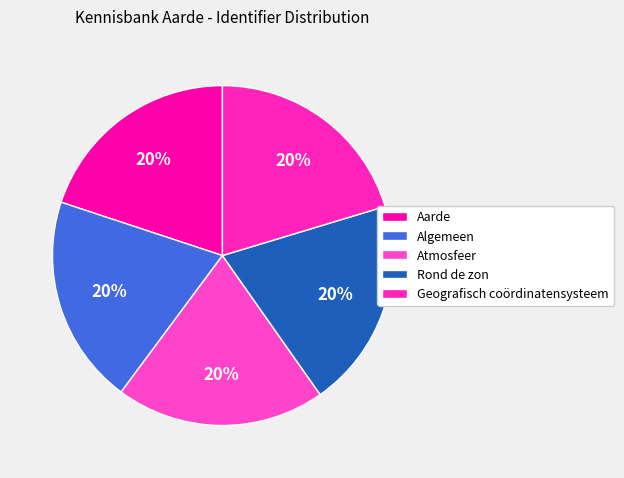

How many slices are in this pie chart?

5